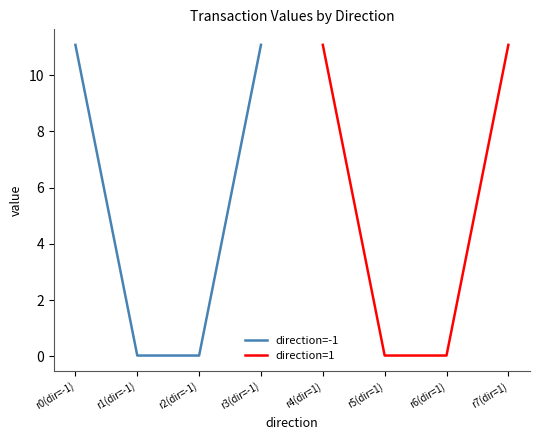

True or false: direction=1 and direction=-1 intersect in this chart.

False